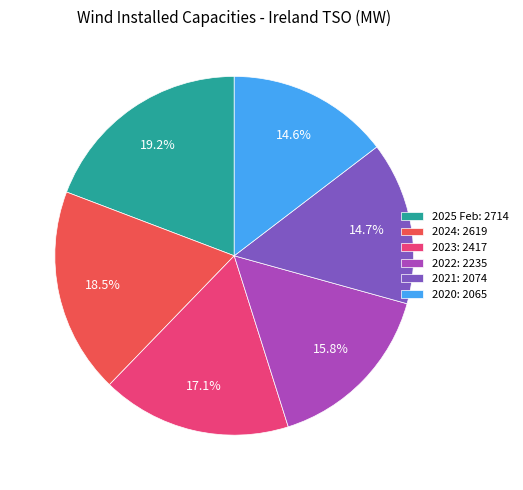

To the nearest percent, what is the difference between the 2025 Feb and 2023 slice percentages?

2%